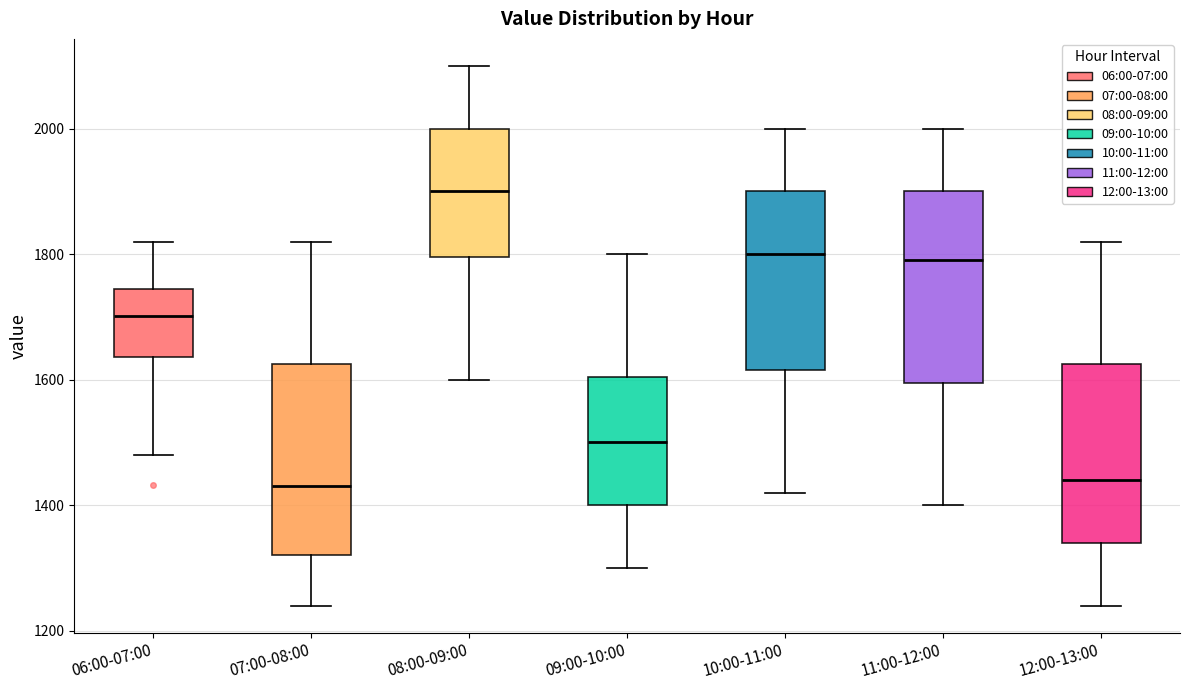

Where does the upper whisker of the box for 12:00-13:00 end on the y-axis? The values are not printed on the chart, so give them approximately, as read against the axis.

1820